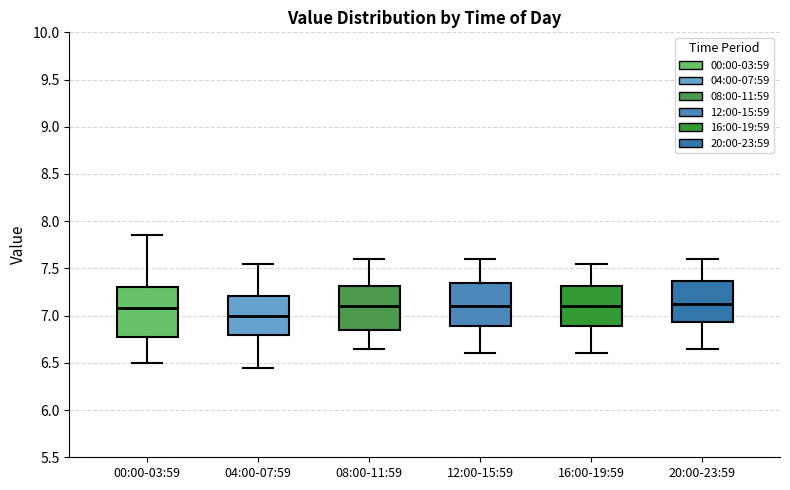

Comparing the boxes themselves (not the whiskers), which one is the tallest?

00:00-03:59